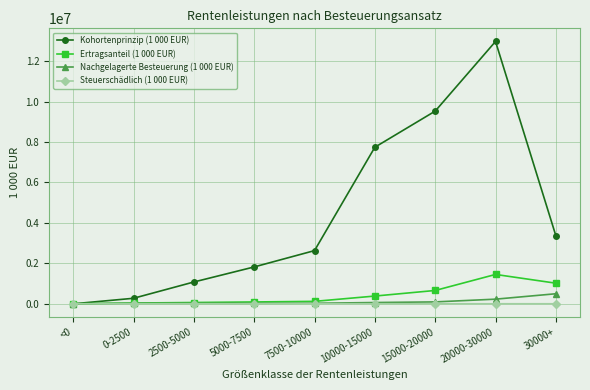

What is the label of the 8th point from the right?

0-2500